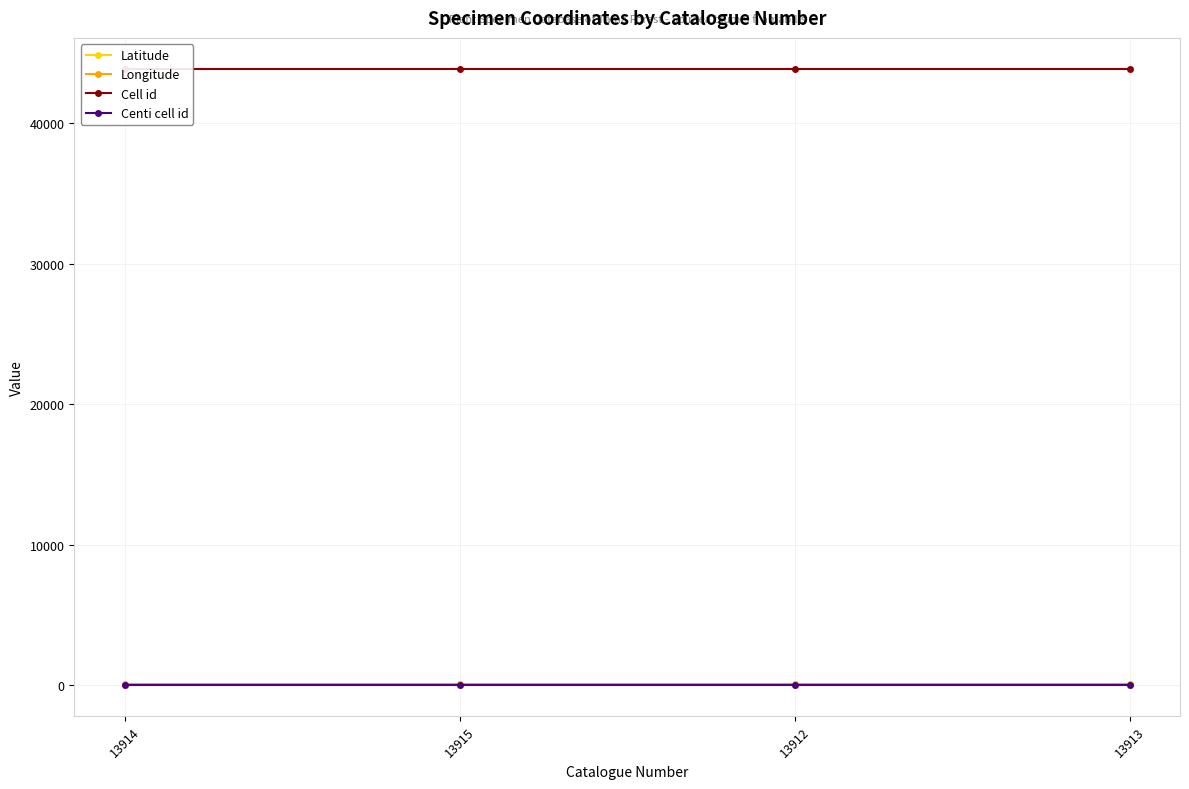

True or false: Latitude and Cell id cross at least once.

False